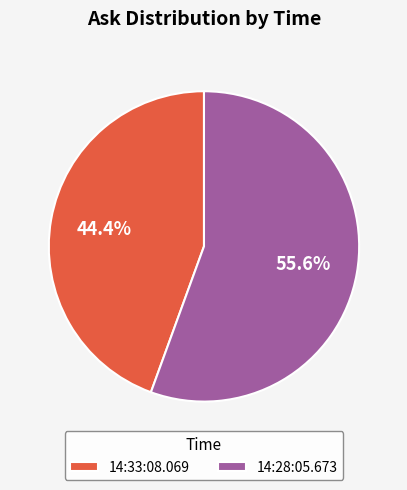

To the nearest percent, what is the difference between the largest and smallest slice percentages?

11%